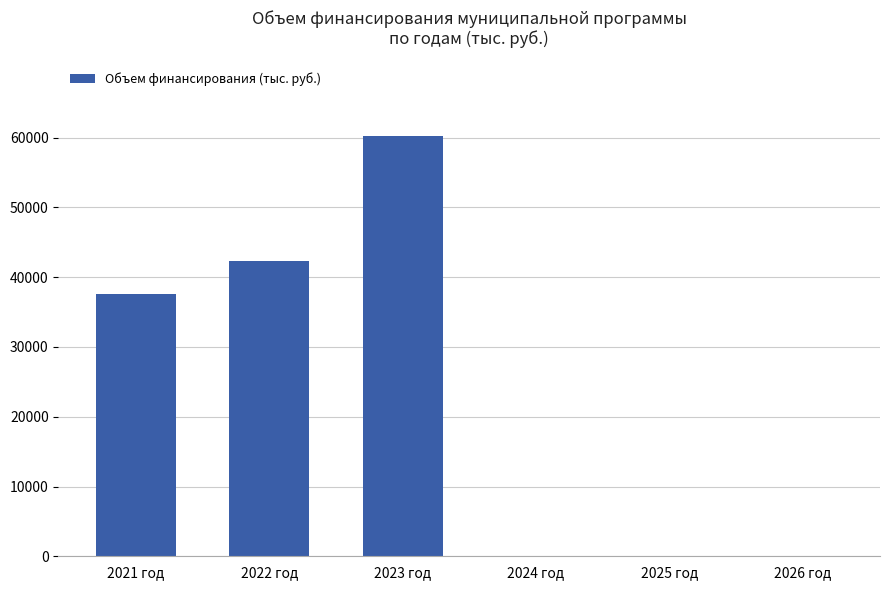

The chart shows a value of 42329.6 at 2022 год. True or false?

True